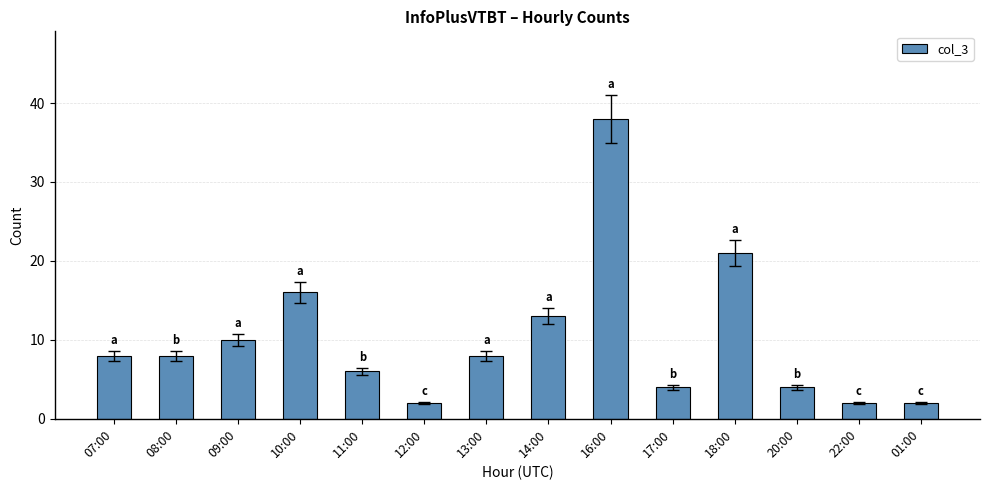

What is the value of the 3rd bar from the left?

10